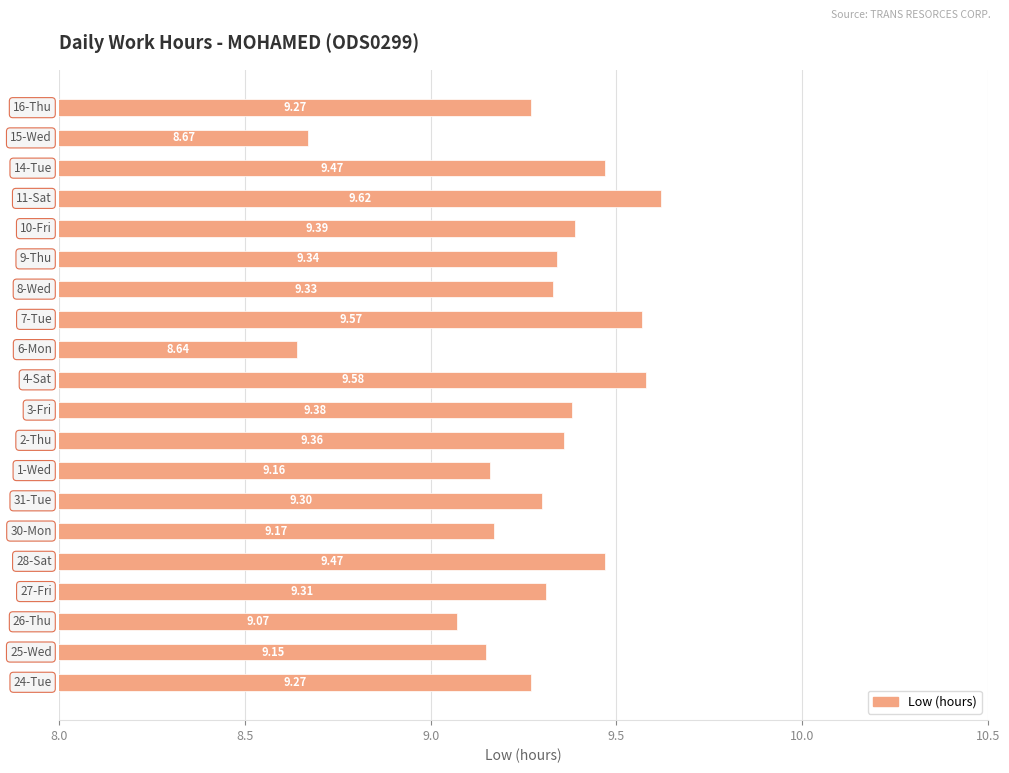

What is the sum of all values?

185.5